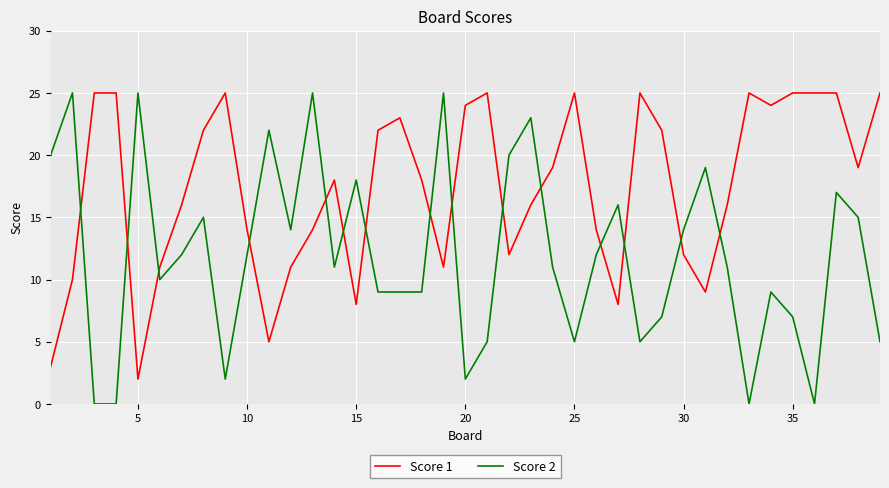

Reading right to left, transcribe all the data shown in this chart.

Score 1: 25	19	25	25	25	24	25	16	9	12	22	25	8	14	25	19	16	12	25	24	11	18	23	22	8	18	14	11	5	14	25	22	16	11	2	25	25	10	3
Score 2: 5	15	17	0	7	9	0	11	19	14	7	5	16	12	5	11	23	20	5	2	25	9	9	9	18	11	25	14	22	12	2	15	12	10	25	0	0	25	20